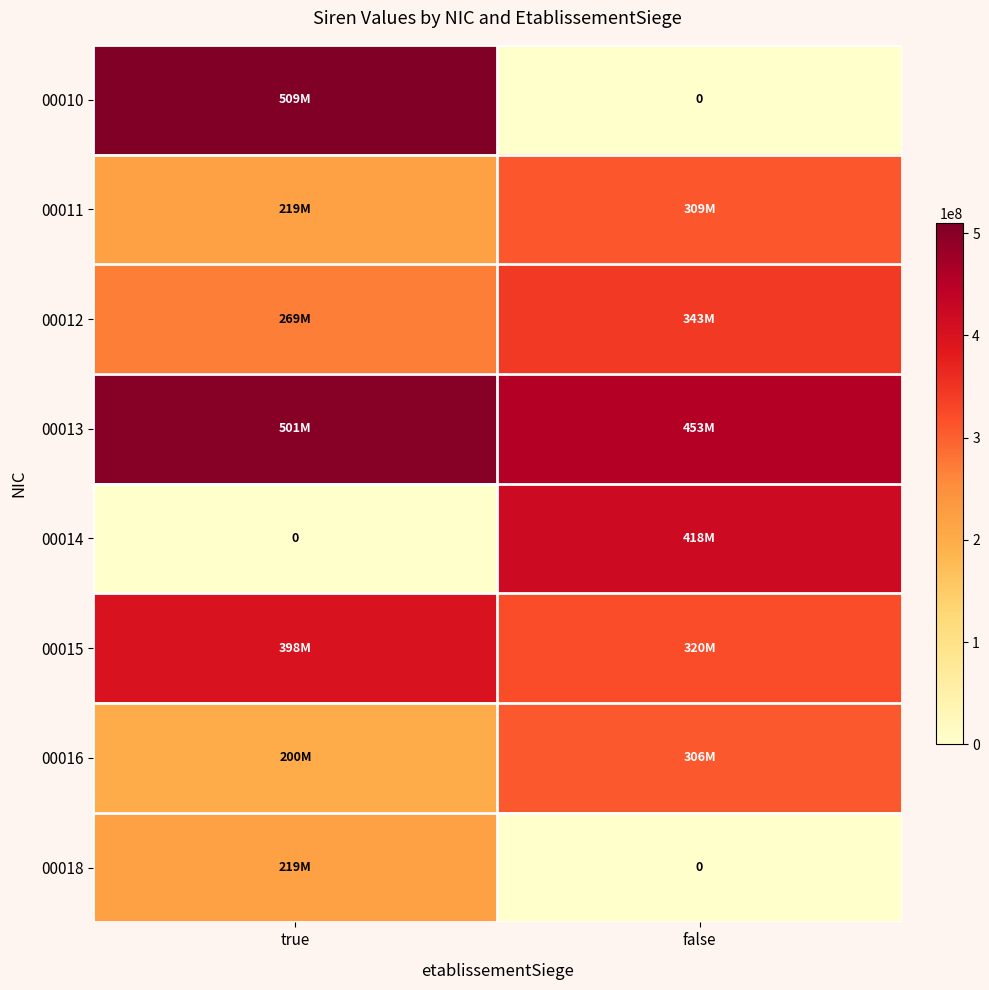

Is it true that 00013 equals 663507077 at true?

False